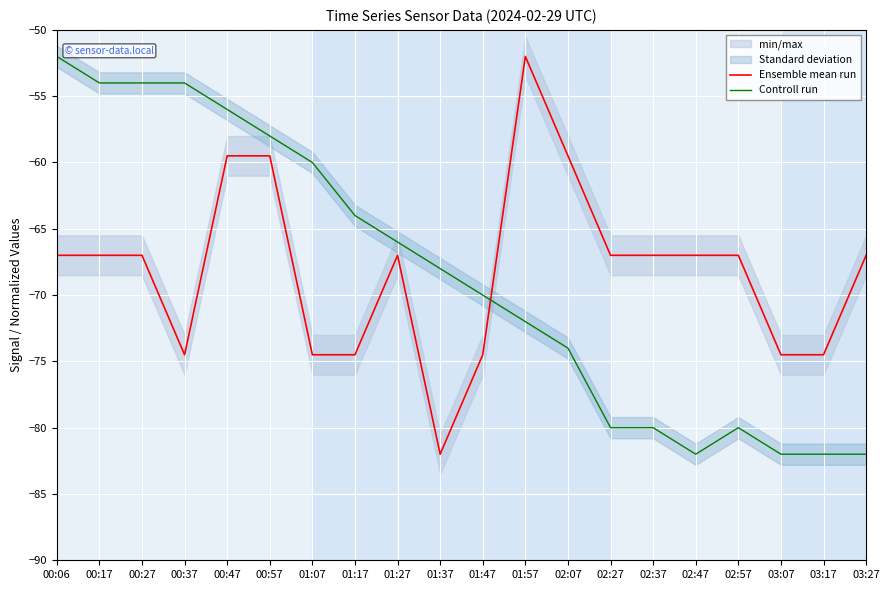

At which category does Controll run reach its first local peak?

02:57